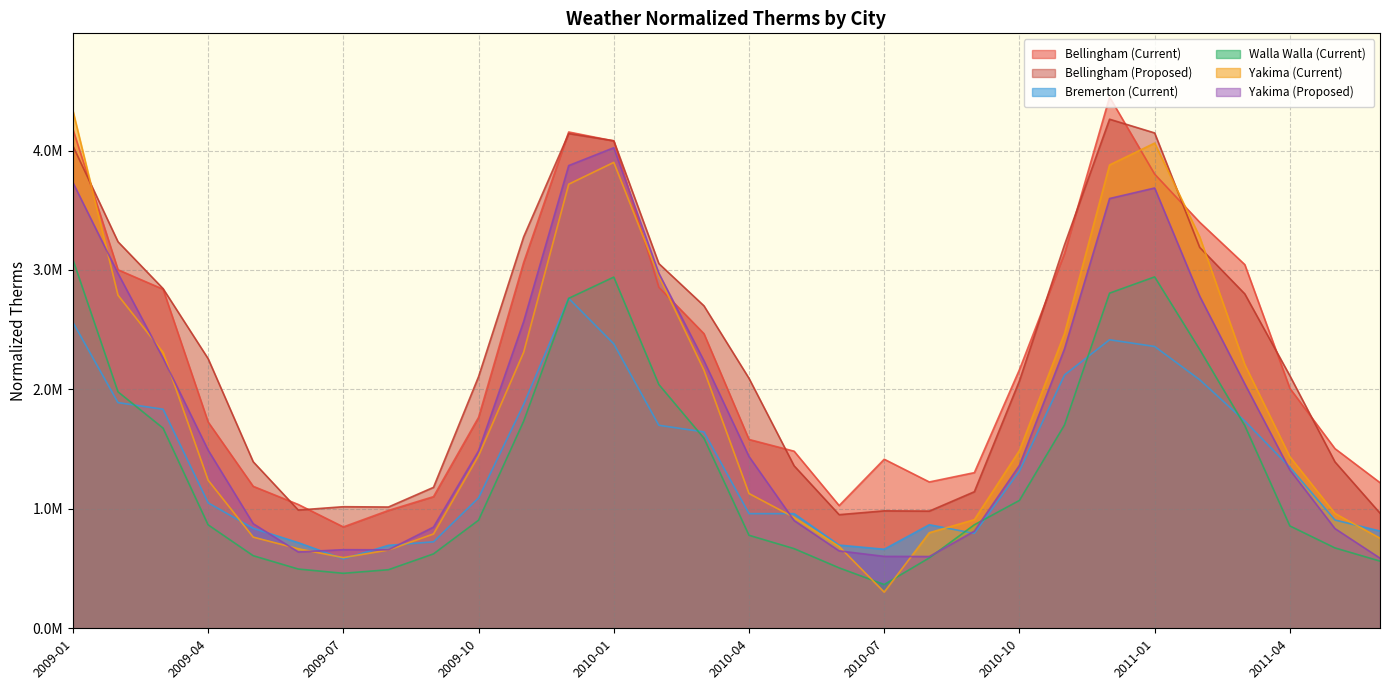

Between 2010-08 and 2010-01, which is larger?

2010-01